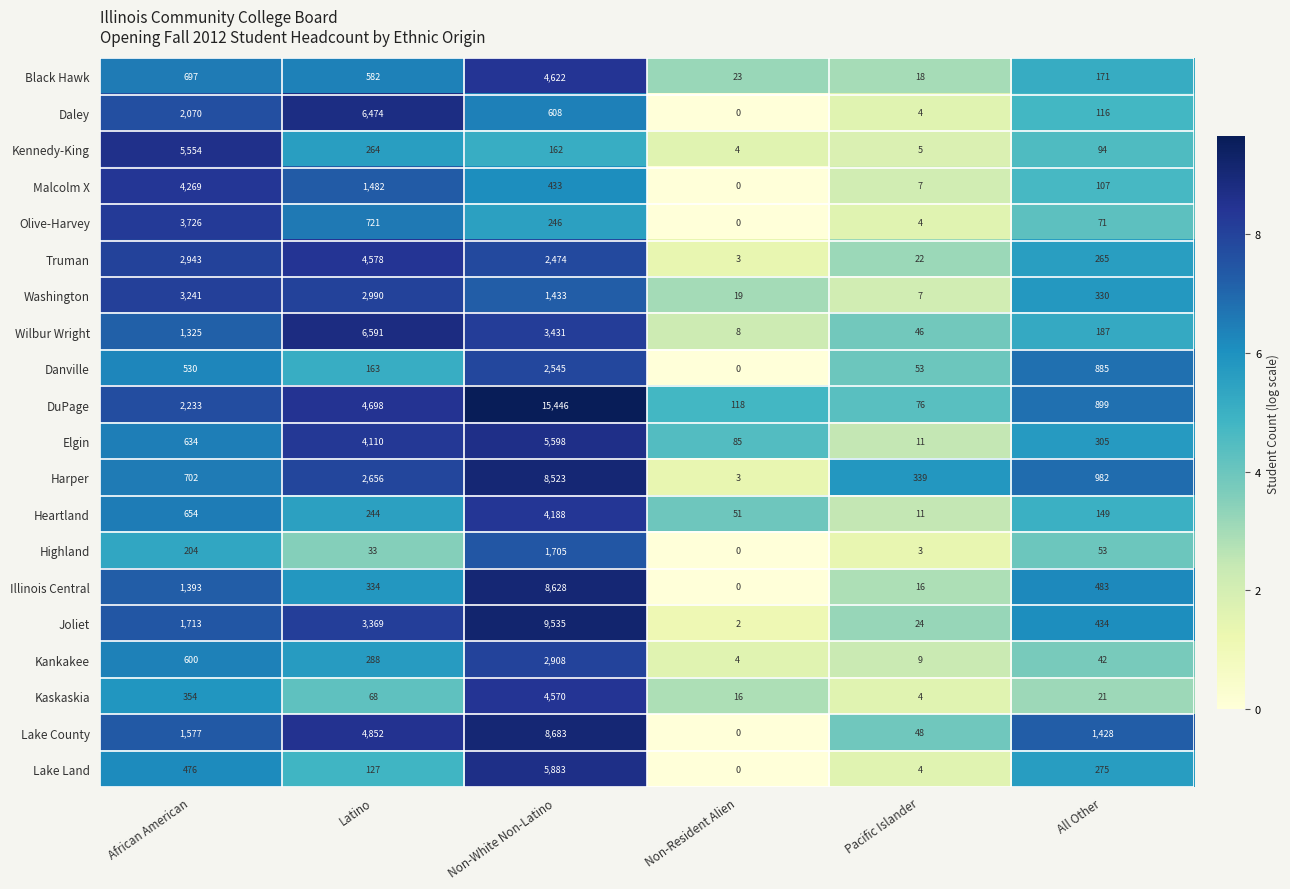

List the series in order of their peak value, lowest first.

Highland, Danville, Kankakee, Washington, Olive-Harvey, Heartland, Malcolm X, Kaskaskia, Truman, Black Hawk, Kennedy-King, Elgin, Lake Land, Daley, Wilbur Wright, Harper, Illinois Central, Lake County, Joliet, DuPage